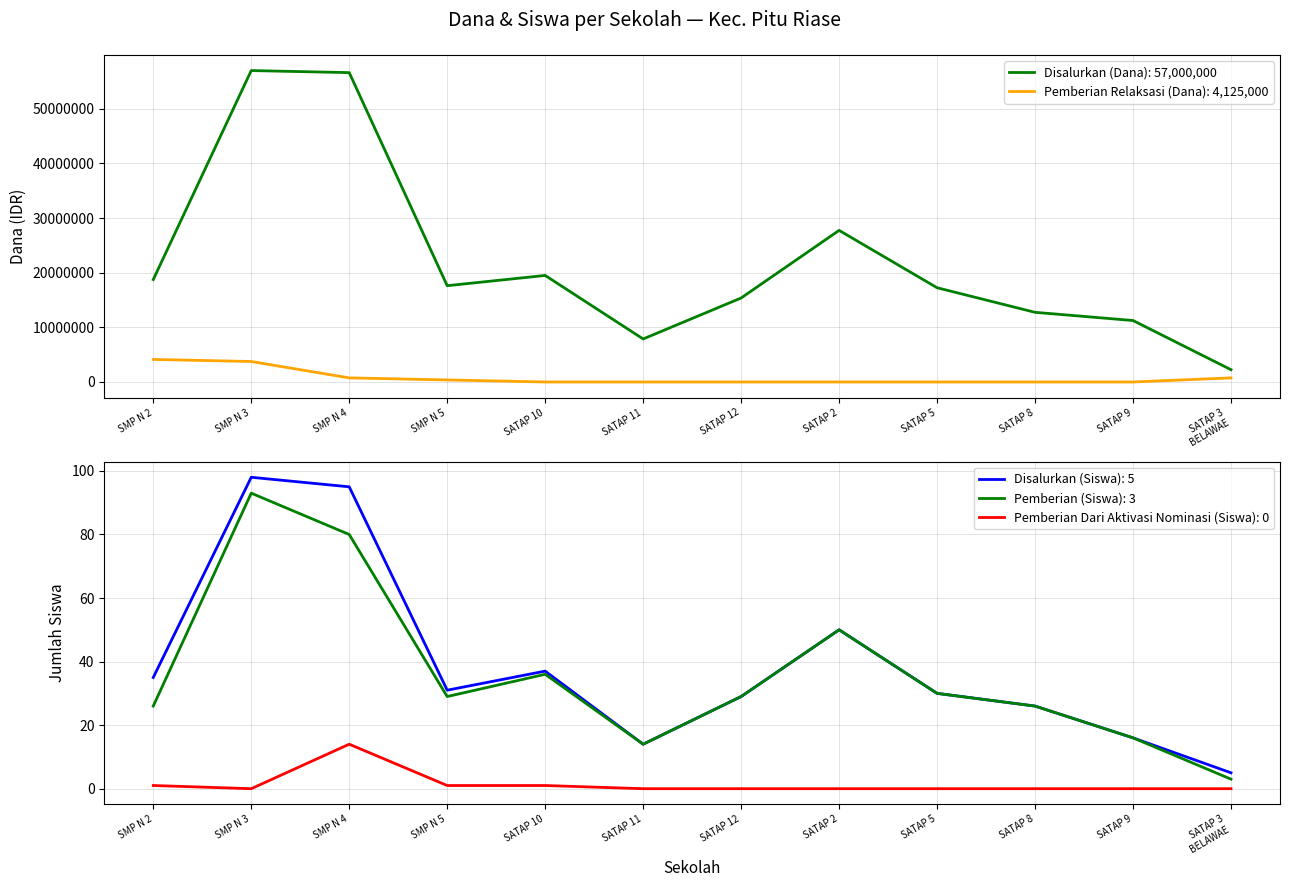

The Disalurkan (Siswa): 5 series shows 63 at SATAP 10. True or false?

False